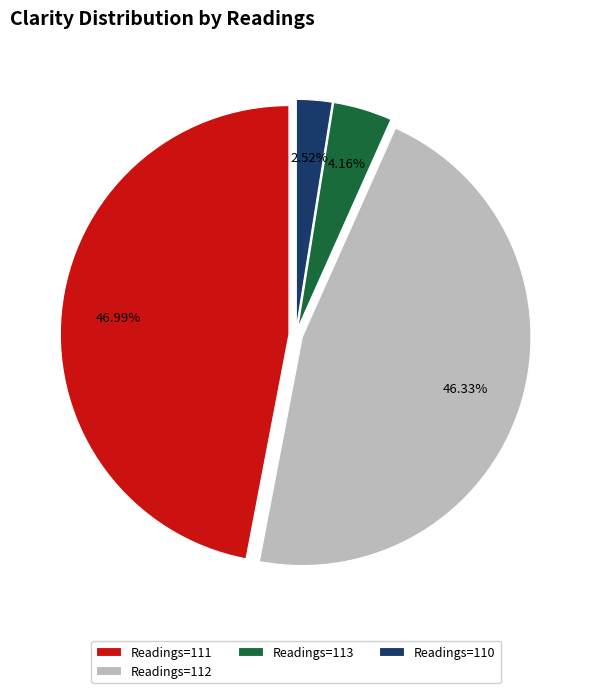

Is the sum of Readings=113 and Readings=111 greater than half?

Yes